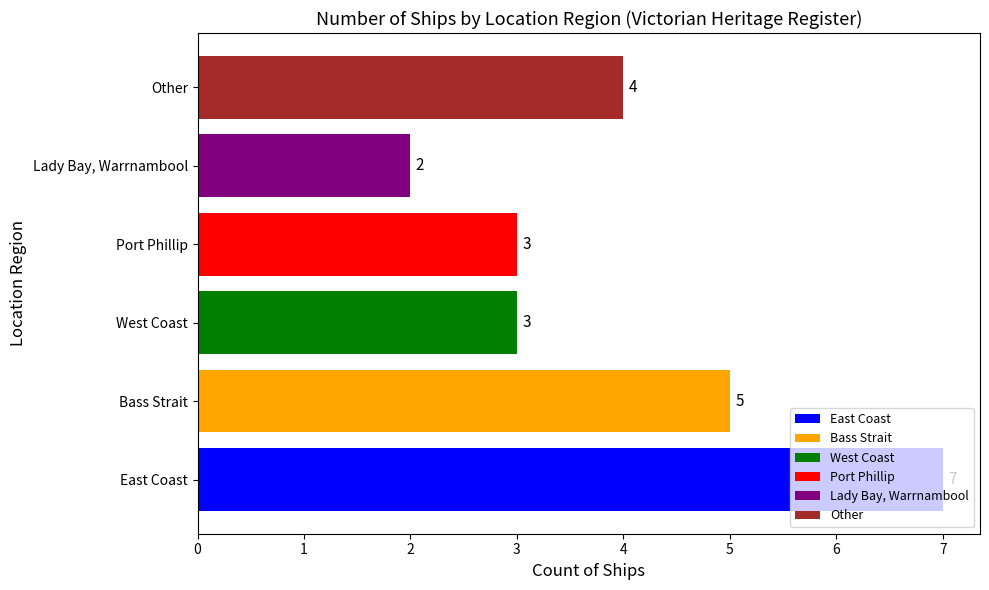

The chart shows a value of 4 at Other. True or false?

True